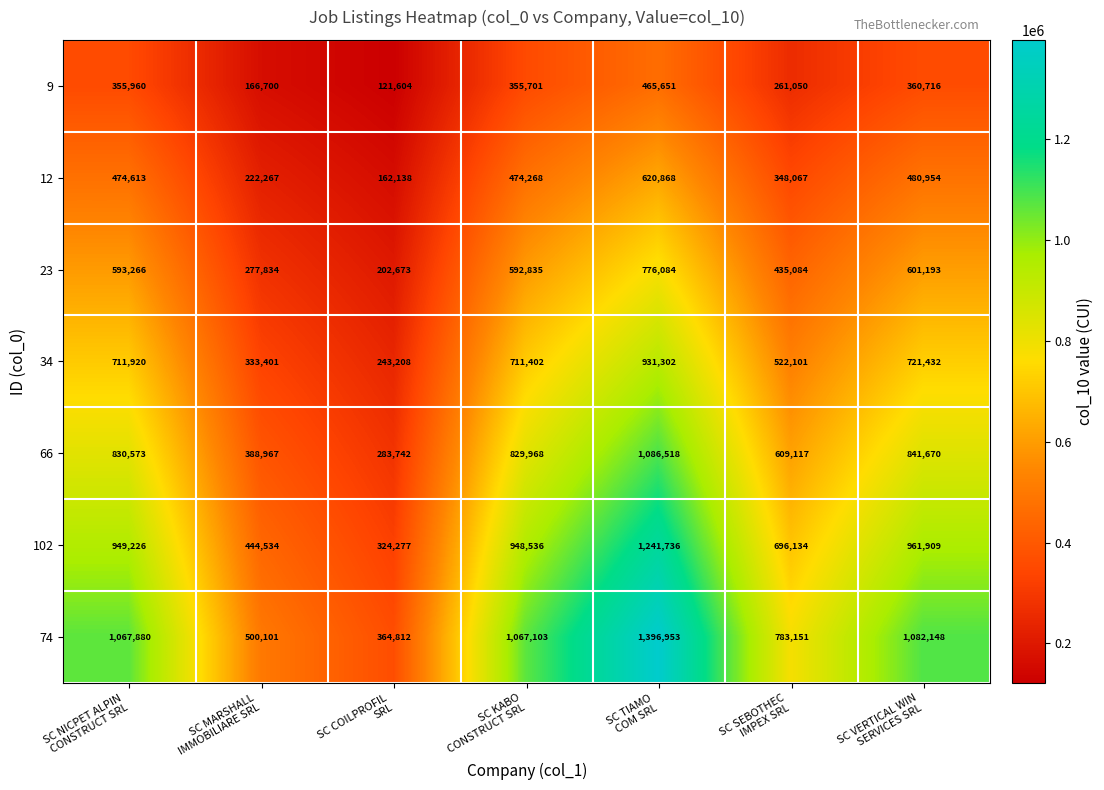

Count the number of categories in the chart.

7